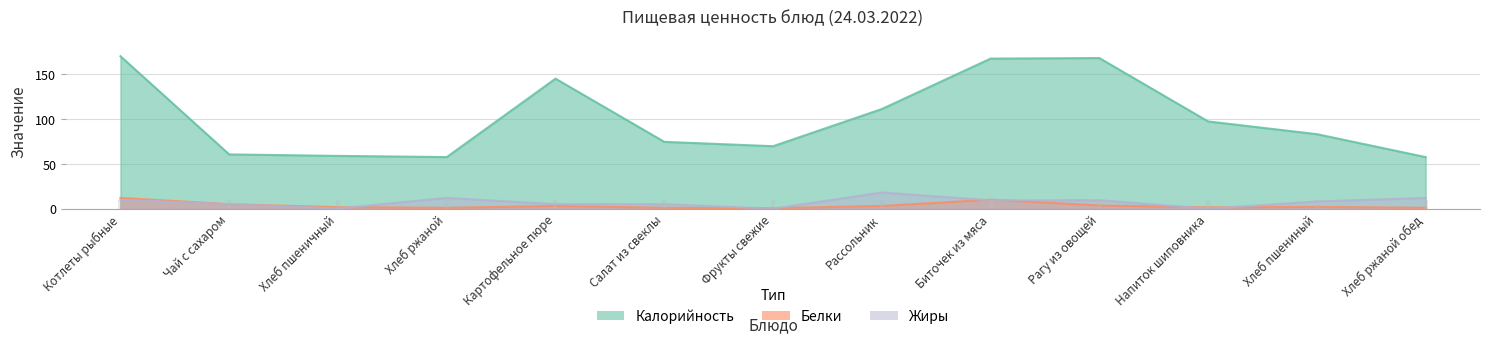

How many intersections are there between Жиры and Белки?

7